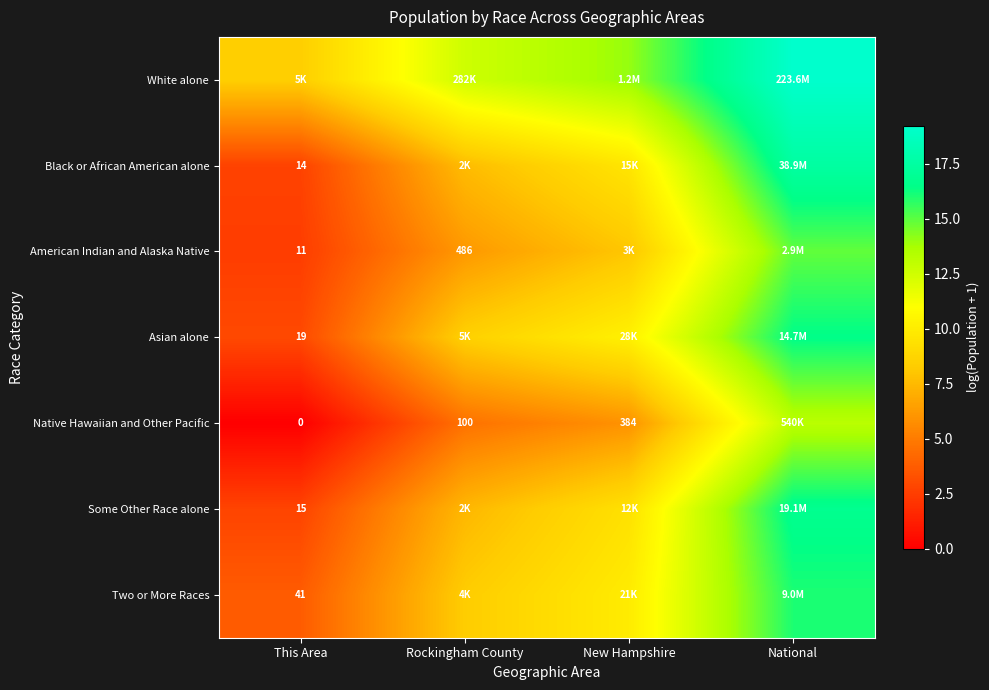

At which label does Asian alone first exceed 10?

New Hampshire